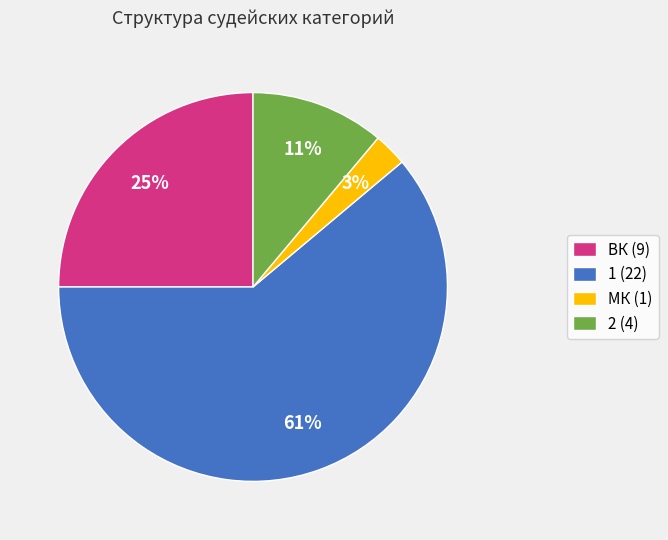

What is the ratio of the value at ВК (9) to the value at 2 (4)?

2.3